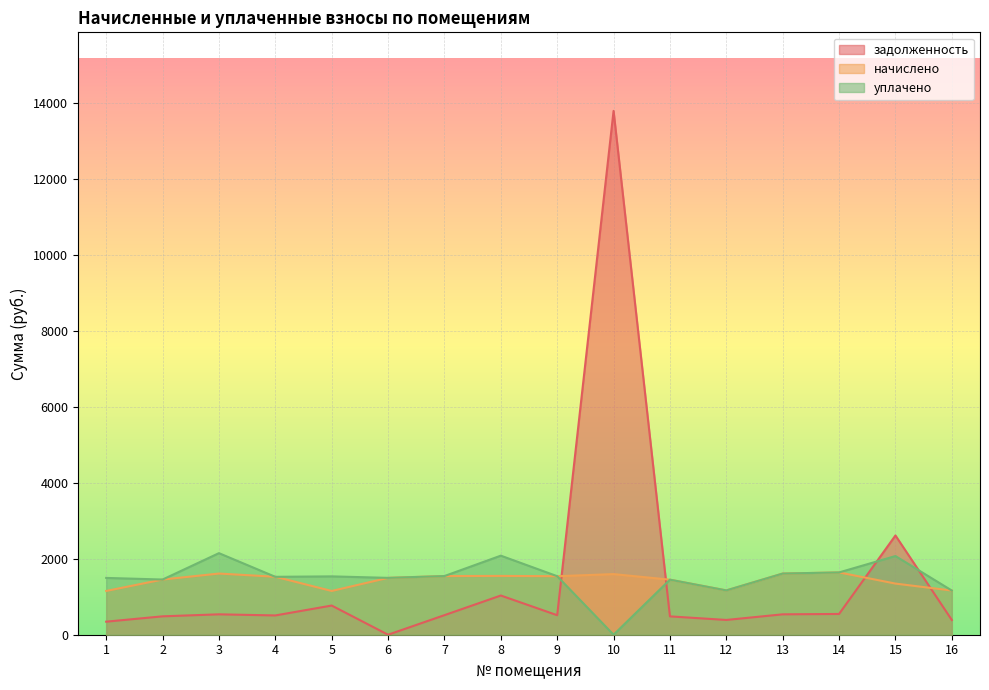

List the labels in order of начислено value, smallest first.

1, 5, 16, 12, 15, 11, 2, 6, 4, 9, 7, 8, 10, 3, 13, 14